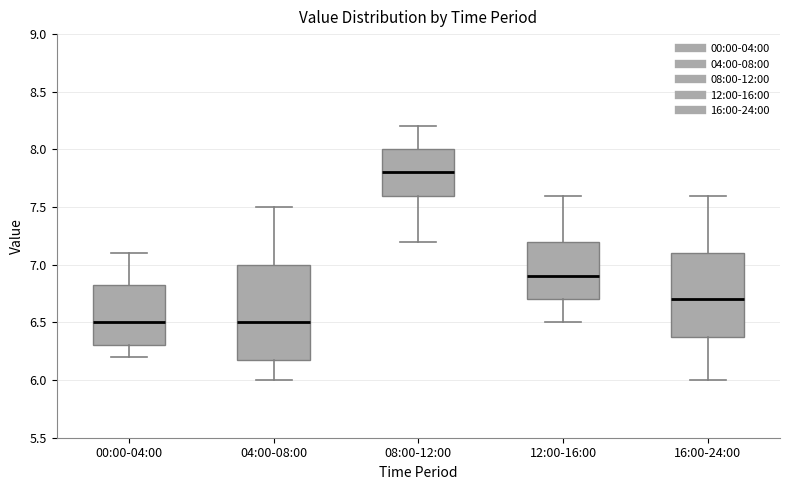

Reading left to right, read every box against the y-axis: the position of its median line, the range the box covers, and the ends of its whiskers. The values are not printed on the chart, so give them approximately, as read against the axis.

00:00-04:00: median 6.50, box 6.30 to 6.85, whiskers 6.20 to 7.10
04:00-08:00: median 6.50, box 6.20 to 7.00, whiskers 6.00 to 7.50
08:00-12:00: median 7.80, box 7.60 to 8.00, whiskers 7.20 to 8.20
12:00-16:00: median 6.90, box 6.70 to 7.20, whiskers 6.50 to 7.60
16:00-24:00: median 6.70, box 6.40 to 7.10, whiskers 6.00 to 7.60